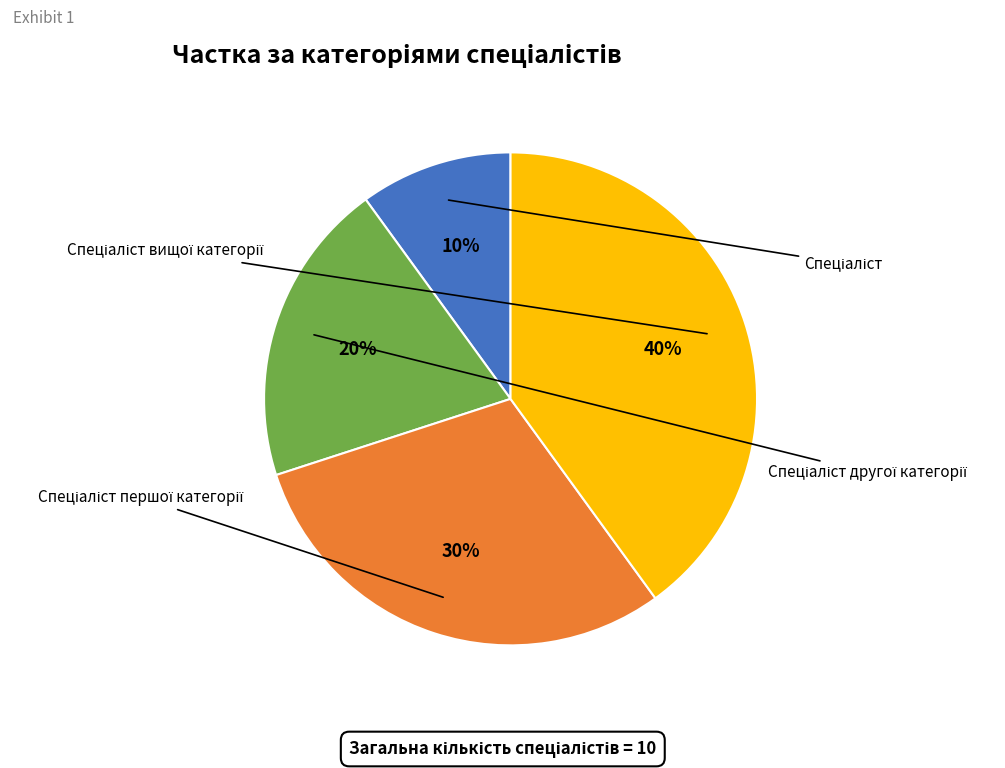

How many slices are in this pie chart?

4